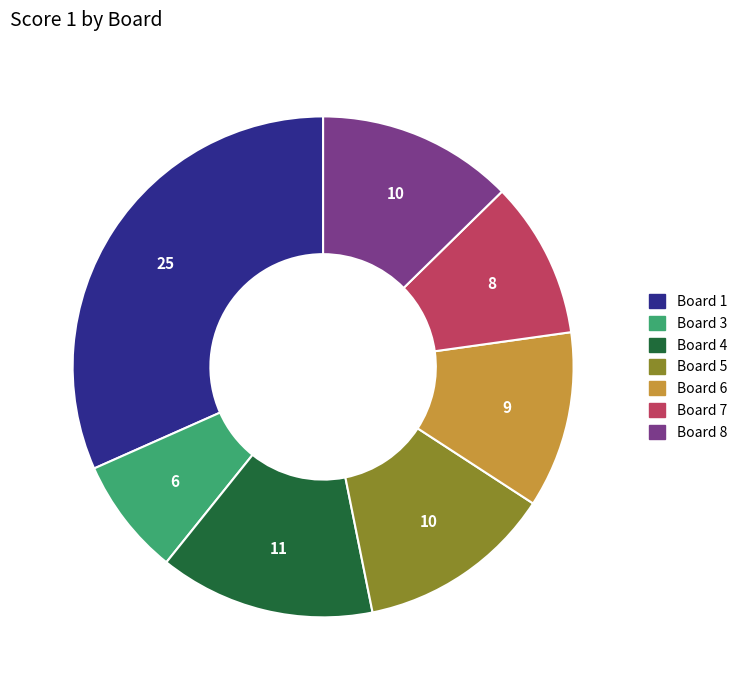

Is there any slice that represents more than half of the pie?

No